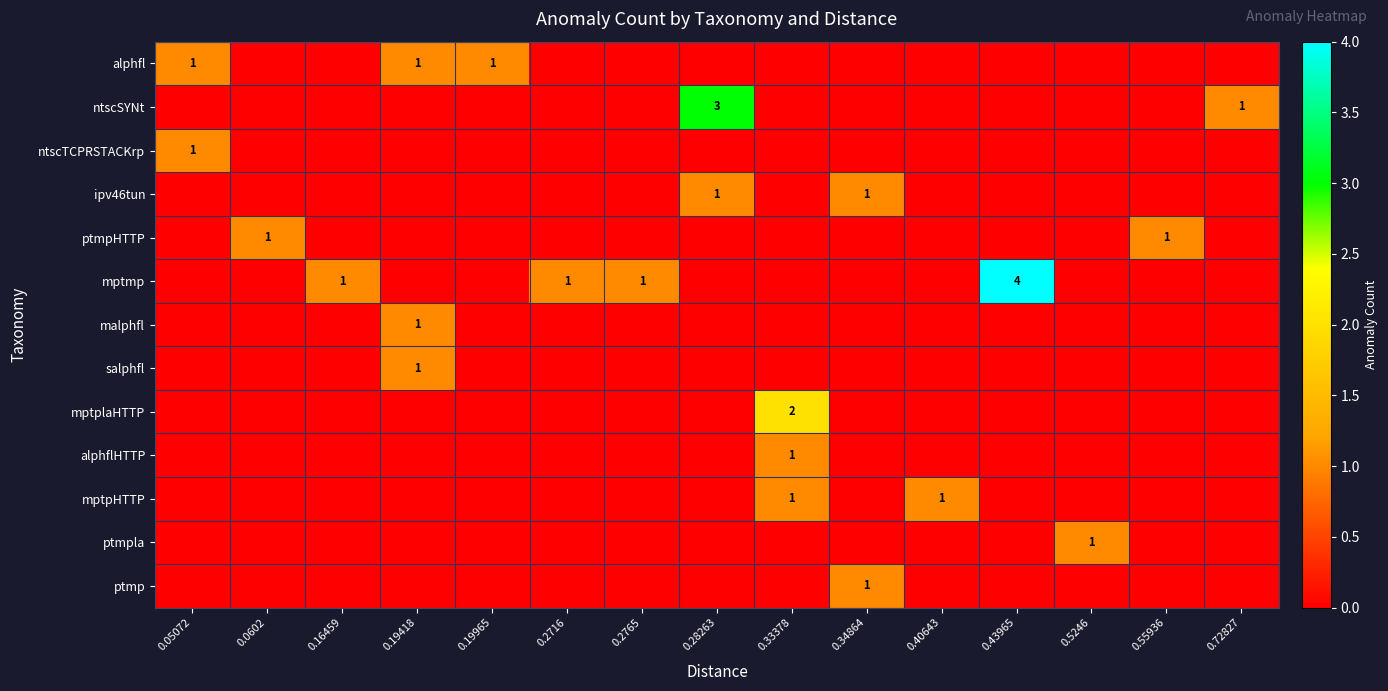

The ptmpla series shows 0 at 0.2765. True or false?

True